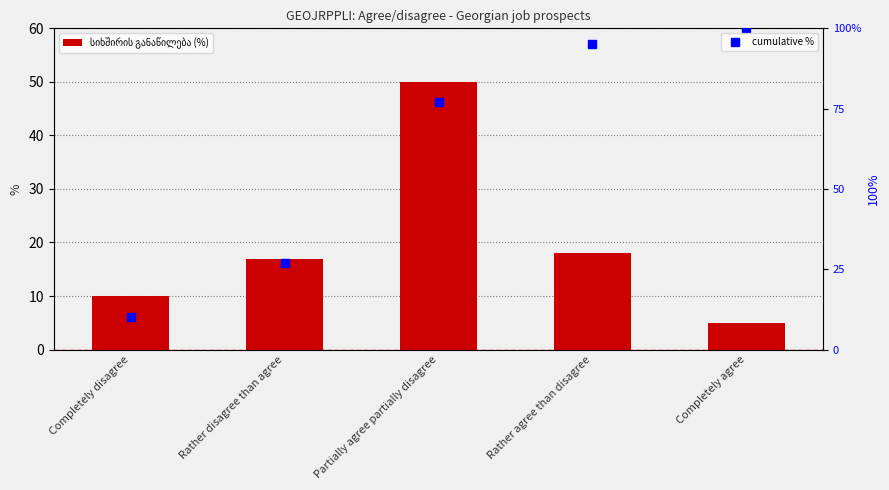

Which has a higher value, Rather agree than disagree or Completely agree?

Rather agree than disagree